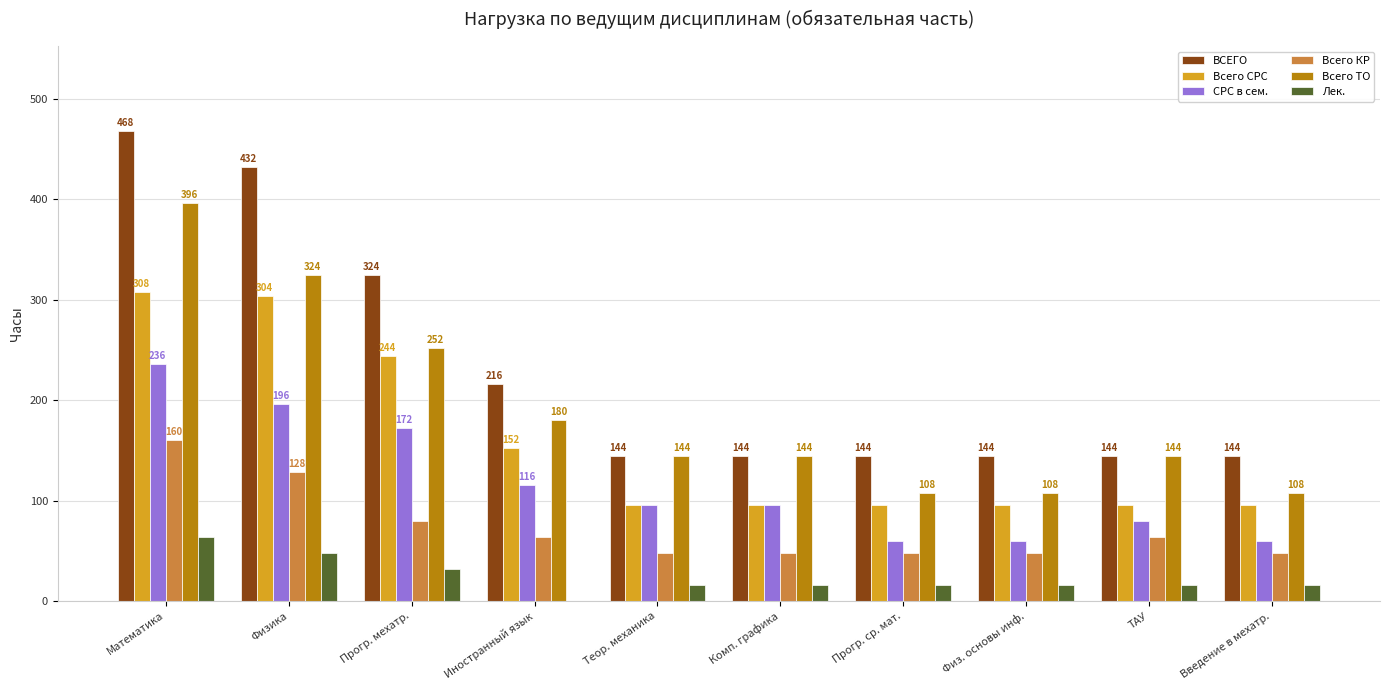

Reading left to right, list all the values displayed in this chart.

ВСЕГО: Математика=468	Физика=432	Прогр. мехатр.=324	Иностранный язык=216	Теор. механика=144	Комп. графика=144	Прогр. ср. мат.=144	Физ. основы инф.=144	ТАУ=144	Введение в мехатр.=144
Всего СРС: Математика=308	Физика=304	Прогр. мехатр.=244	Иностранный язык=152	Теор. механика=96	Комп. графика=96	Прогр. ср. мат.=96	Физ. основы инф.=96	ТАУ=96	Введение в мехатр.=96
СРС в сем.: Математика=236	Физика=196	Прогр. мехатр.=172	Иностранный язык=116	Теор. механика=96	Комп. графика=96	Прогр. ср. мат.=60	Физ. основы инф.=60	ТАУ=80	Введение в мехатр.=60
Всего КР: Математика=160	Физика=128	Прогр. мехатр.=80	Иностранный язык=64	Теор. механика=48	Комп. графика=48	Прогр. ср. мат.=48	Физ. основы инф.=48	ТАУ=64	Введение в мехатр.=48
Всего ТО: Математика=396	Физика=324	Прогр. мехатр.=252	Иностранный язык=180	Теор. механика=144	Комп. графика=144	Прогр. ср. мат.=108	Физ. основы инф.=108	ТАУ=144	Введение в мехатр.=108
Лек.: Математика=64	Физика=48	Прогр. мехатр.=32	Иностранный язык=0	Теор. механика=16	Комп. графика=16	Прогр. ср. мат.=16	Физ. основы инф.=16	ТАУ=16	Введение в мехатр.=16